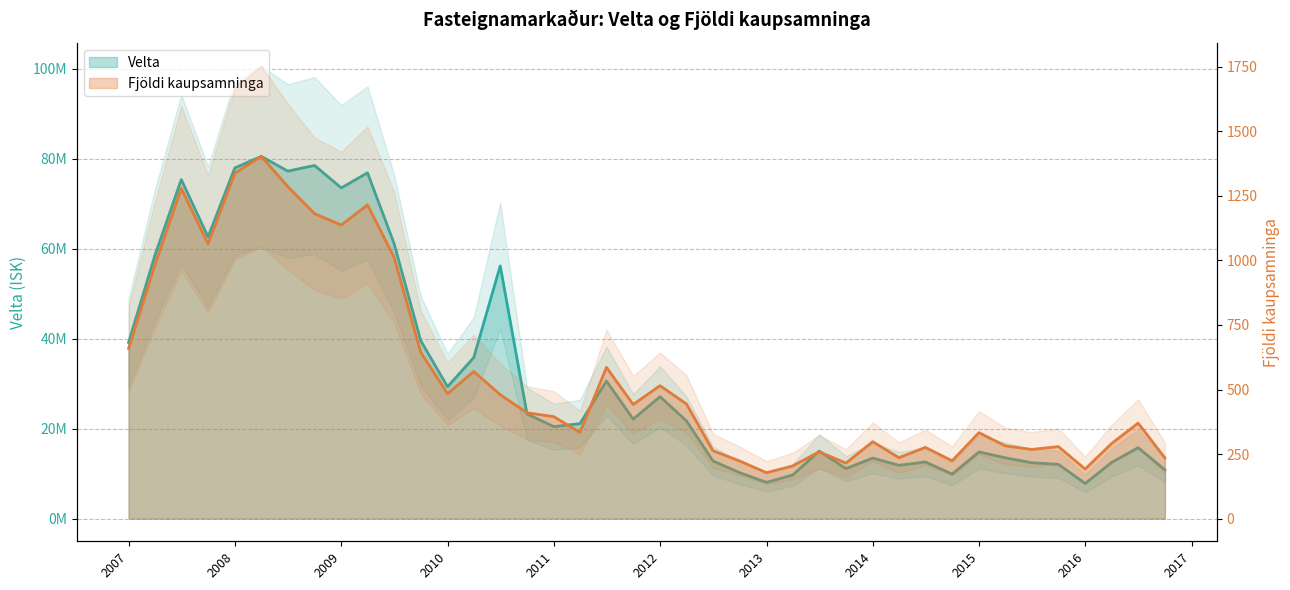

Reading right to left, list all the values displayed in this chart.

Velta: 10842821	15771341	12497824	7811284	12071262	12435885	13534856	14836661	9911063	12602664	11858113	13461720	11121402	15015707	9705004	8066409	10209021	12819163	21734285	27120141	22123826	30579507	21118118	20462741	23269158	56184496	35802919	29316818	39542431	61200356	76876265	73516771	78508589	77251474	80527977	77954923	62620702	75370765	58437688	39152891
Fjoldi kaupsamninga: 235	370	291	192	279	268	282	333	224	276	236	298	215	259	204	178	223	263	444	515	442	586	334	395	410	480	570	484	644	1013	1215	1137	1181	1286	1403	1338	1064	1279	981	659